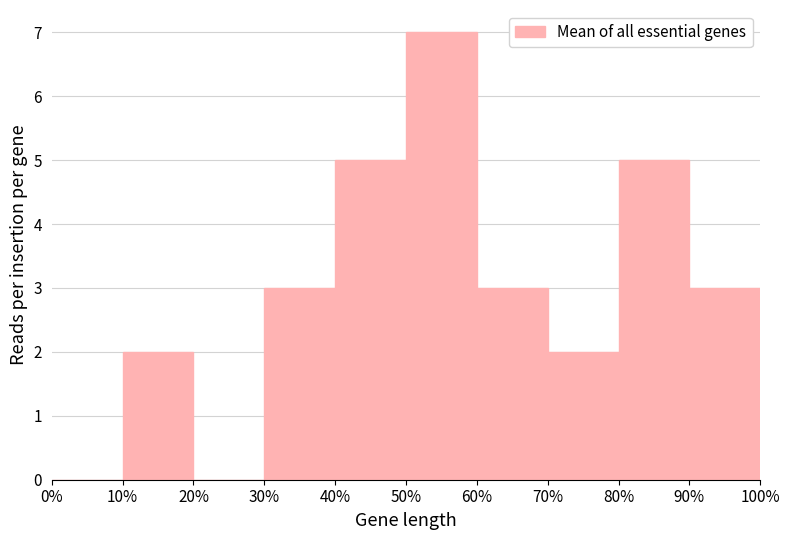

What is the height of the bar covering 60% to 70% on the x-axis? The values are not printed on the chart, so give them approximately, as read against the axis.

3